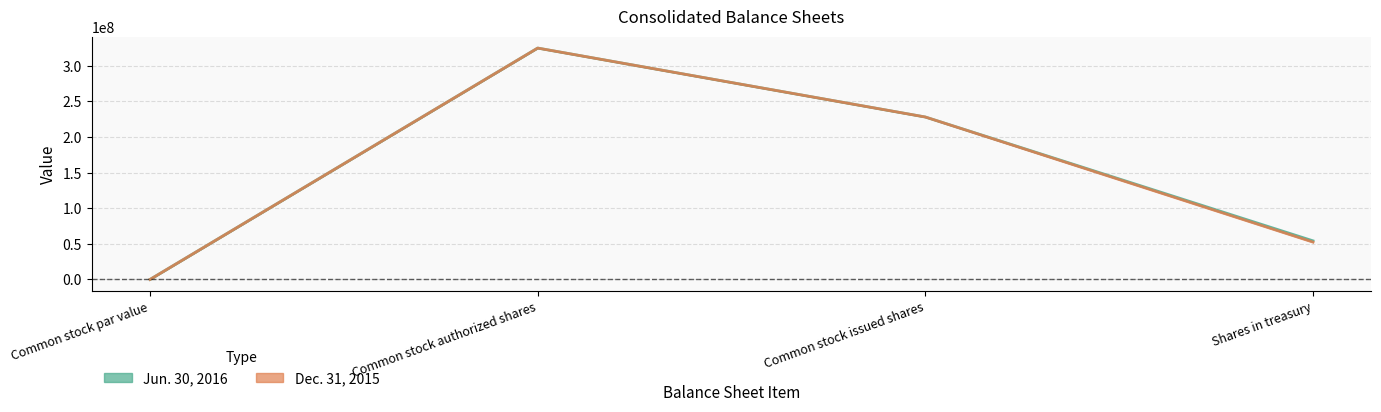

What value does the Dec. 31, 2015 series have at Shares in treasury, to the nearest 10?

52457110